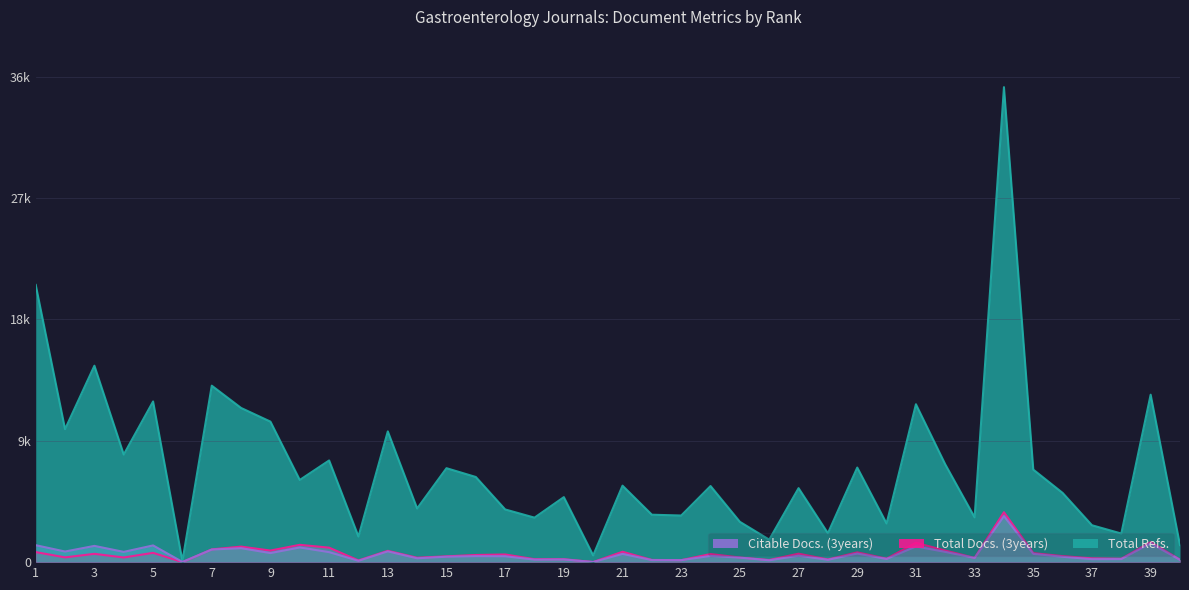

Reading left to right, transcribe all the data shown in this chart.

Total Refs.: 20548	9859	14562	7977	11911	81	13081	11429	10416	6092	7538	1900	9692	3979	6964	6312	3906	3298	4820	498	5669	3516	3455	5642	2988	1668	5484	2143	7011	2867	11704	7247	3321	35210	6860	5131	2734	2120	12414	1267
Total Docs. (3years): 745	353	616	345	689	0	945	1151	858	1284	1073	129	838	325	430	530	568	217	219	8	769	163	148	599	344	158	627	197	725	255	1436	859	316	3700	667	446	280	251	1481	184
Citable Docs. (3years): 1256	787	1204	760	1239	15	935	1036	671	1088	742	99	799	284	403	446	436	186	201	7	612	151	148	461	334	135	480	173	637	233	1160	760	311	3414	614	396	220	226	1393	164